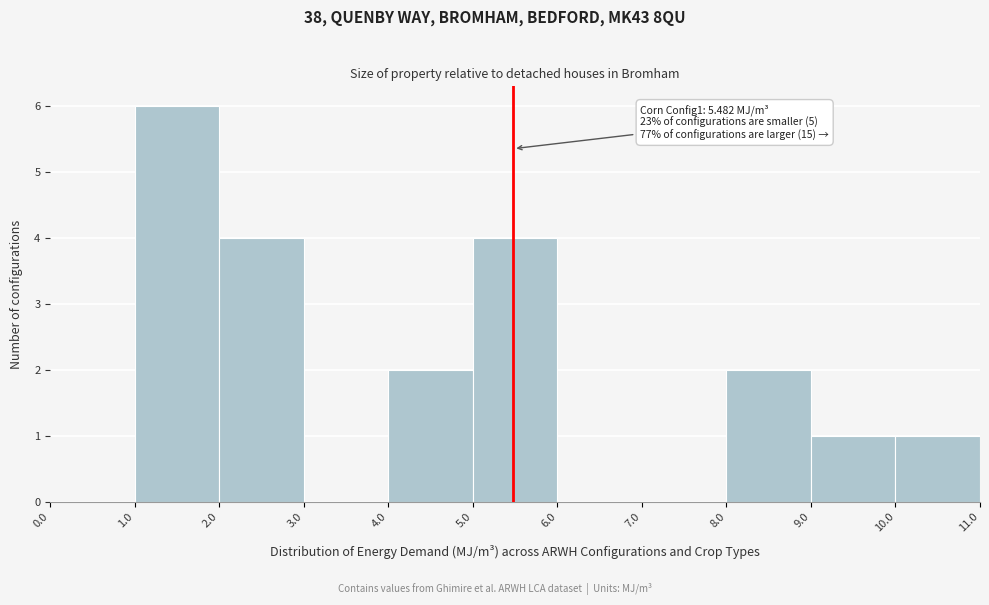

Over which range of the x-axis is the bar tallest?

1.0 to 2.0